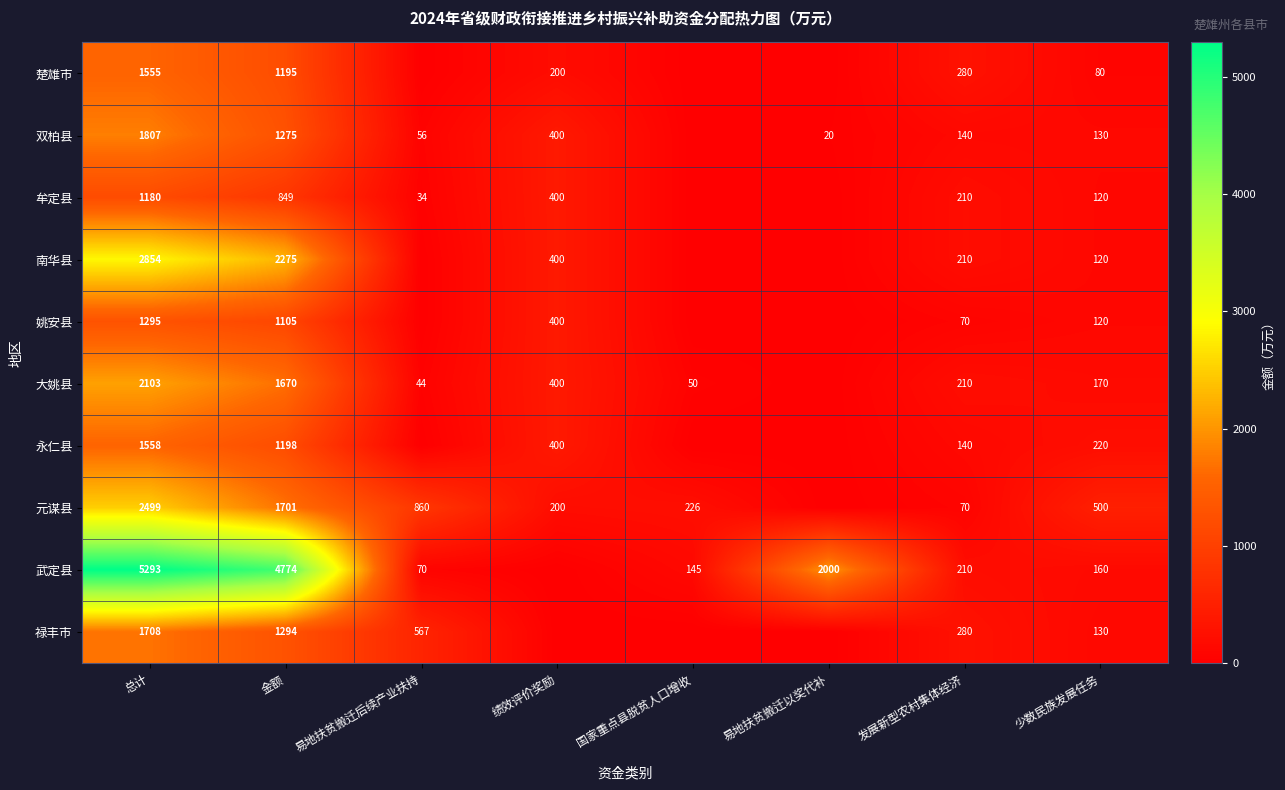

Rank the series at 总计 from highest to lowest value.

武定县, 南华县, 元谋县, 大姚县, 双柏县, 禄丰市, 永仁县, 楚雄市, 姚安县, 牟定县